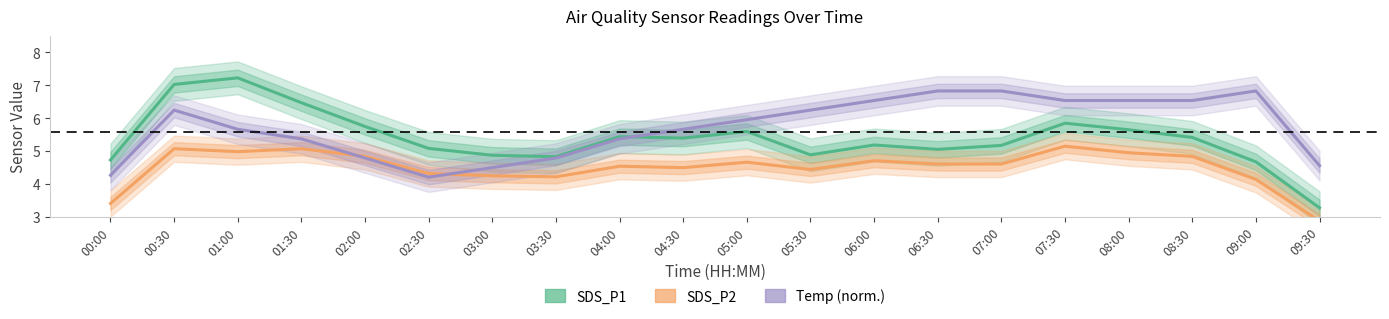

At which label is SDS_P2 closest to 4?

09:00